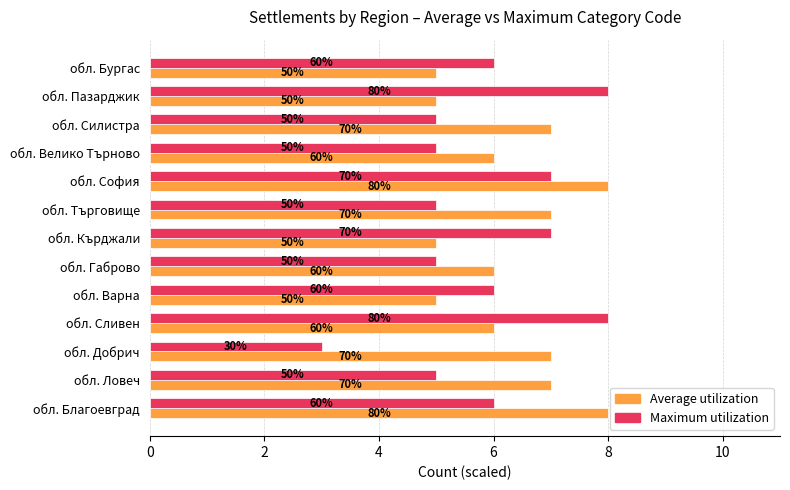

What are all the series names shown in the legend?

Average utilization, Maximum utilization